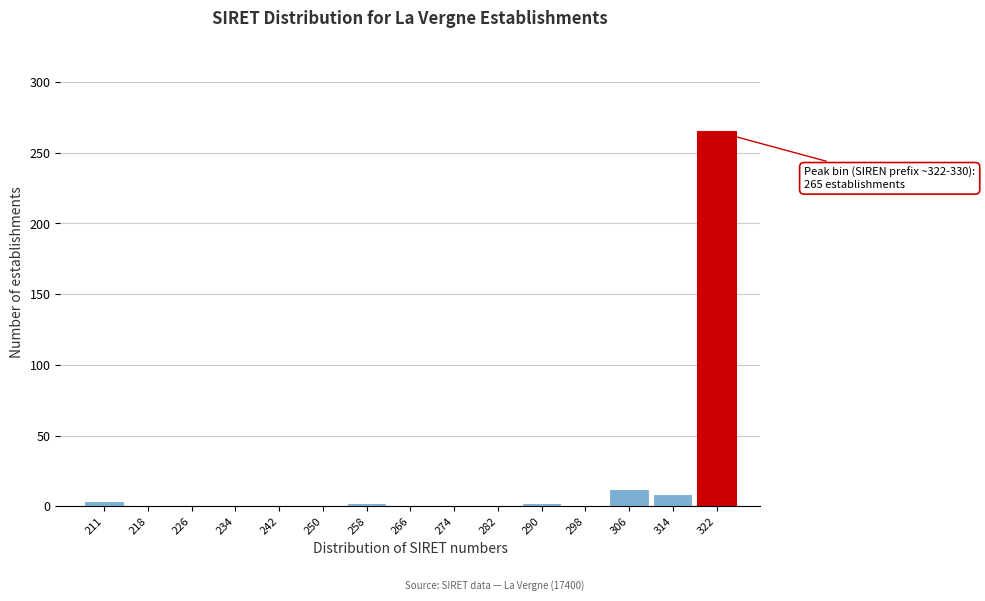

Where is the data nearest to the value 132?

306